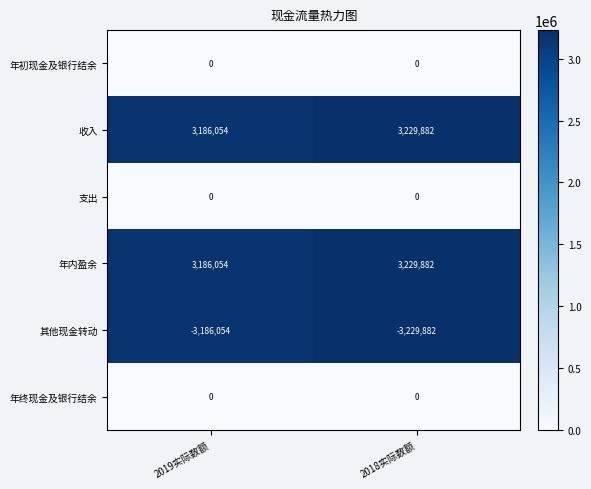

What is the difference between the highest and lowest values at 2018实际数额?

6459764